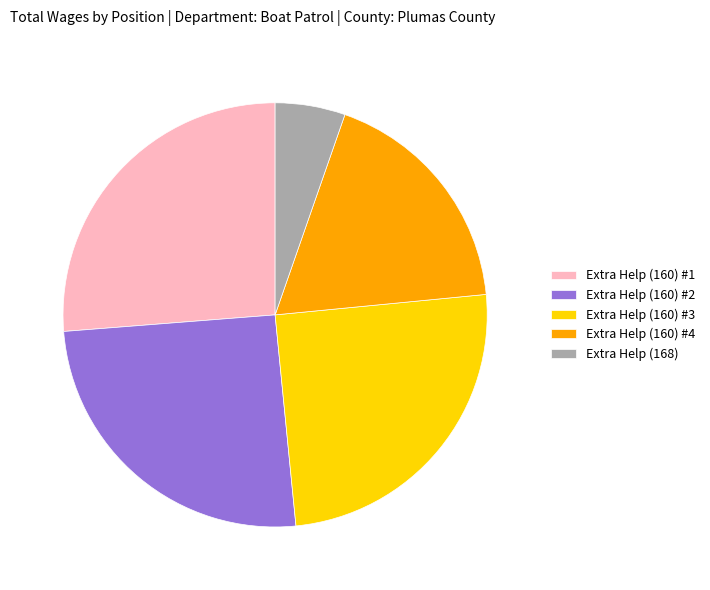

Is it true that Extra Help (160) #1 is 18% of the pie?

False